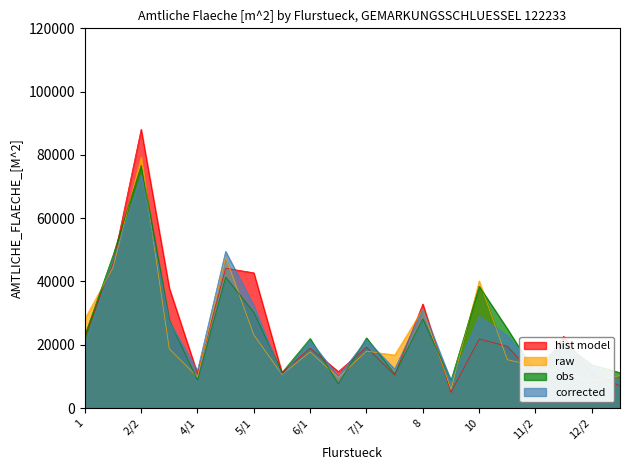

Rank the categories by raw value from highest to lowest.

2/2, 2/1, 4/2, 10, 5/1, 8, 3, 11/1, 1, 7/1, 6/1, 12/1, 12/2, 5/2, 13, 11/2, 7/2, 4/1, 9/1, 6/2